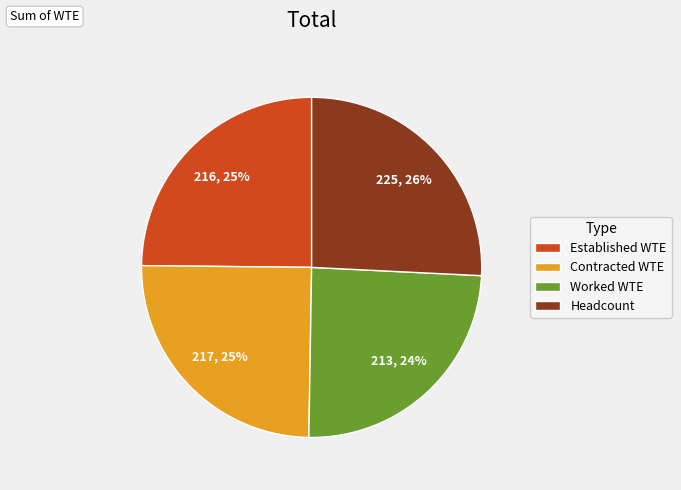

Is the sum of Established WTE and Headcount greater than half?

Yes